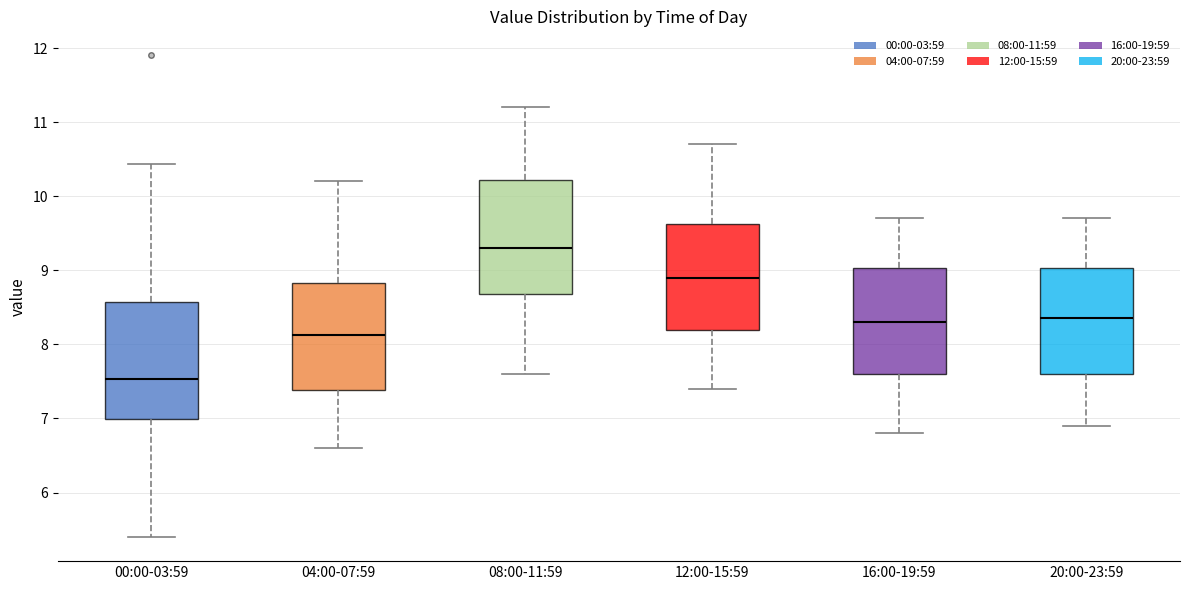

Which box's median line is the highest?

08:00-11:59